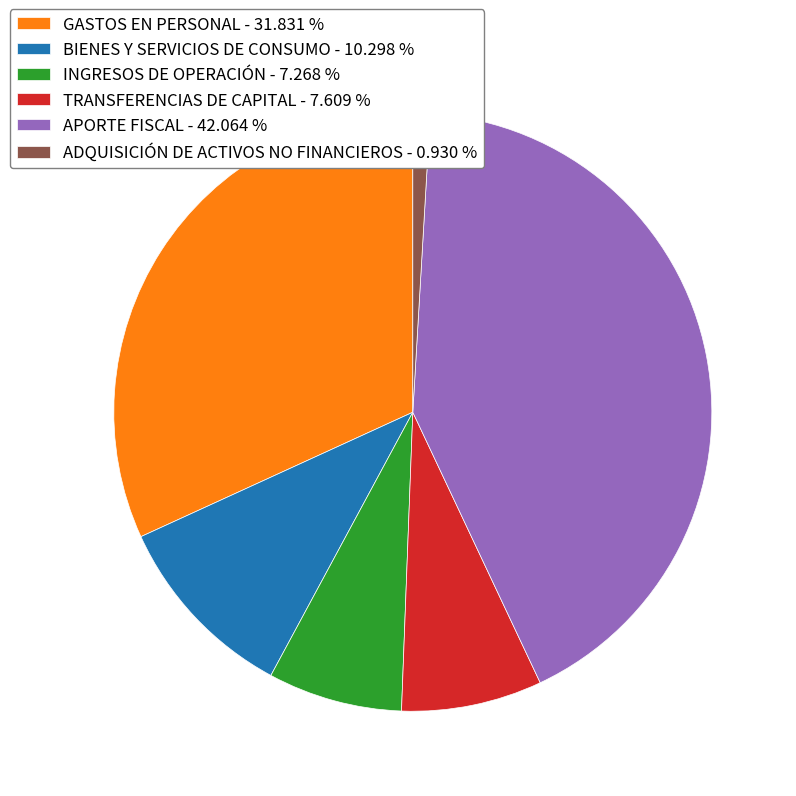

Is the sum of ADQUISICIÓN DE ACTIVOS NO FINANCIEROS - 0.930 % and TRANSFERENCIAS DE CAPITAL - 7.609 % greater than half?

No